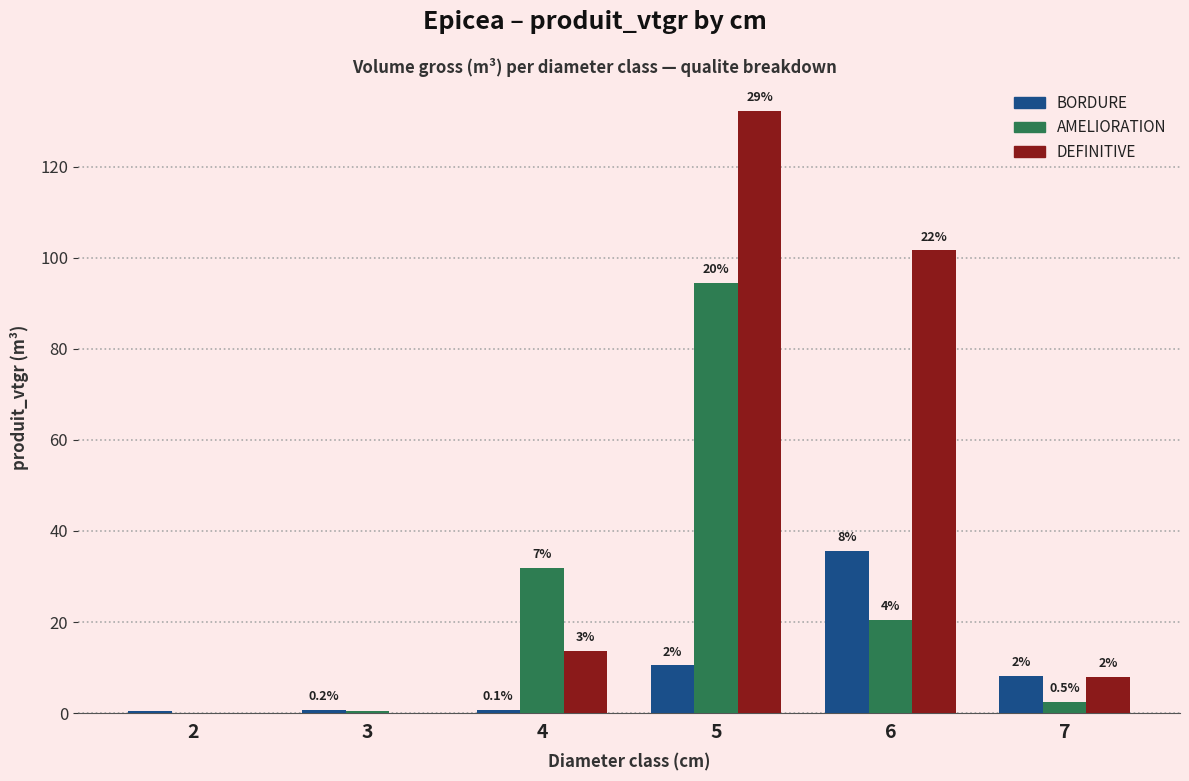

What is the difference between the highest and lowest values at 3?

0.7